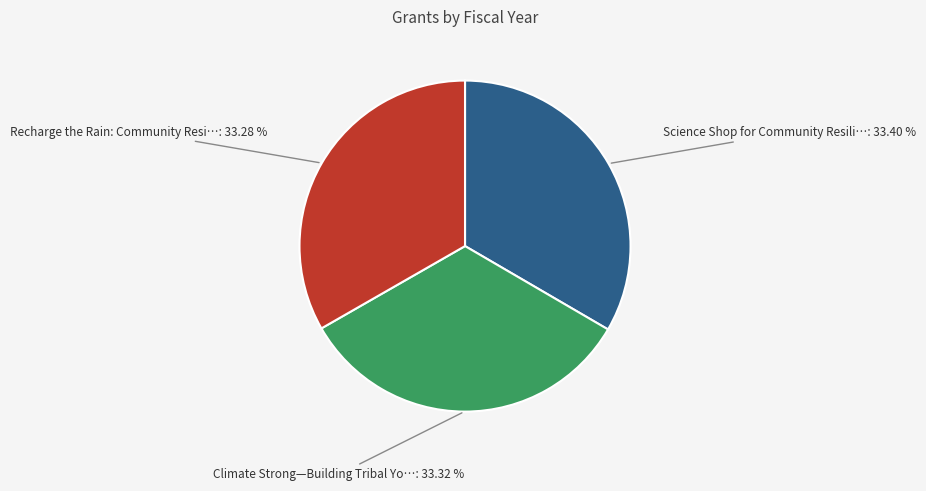

How many segments does this pie chart have?

3